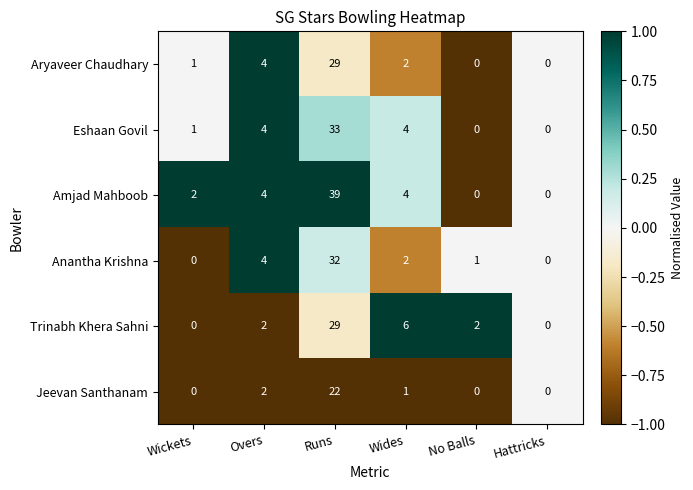

How many values in Eshaan Govil are above zero?

4